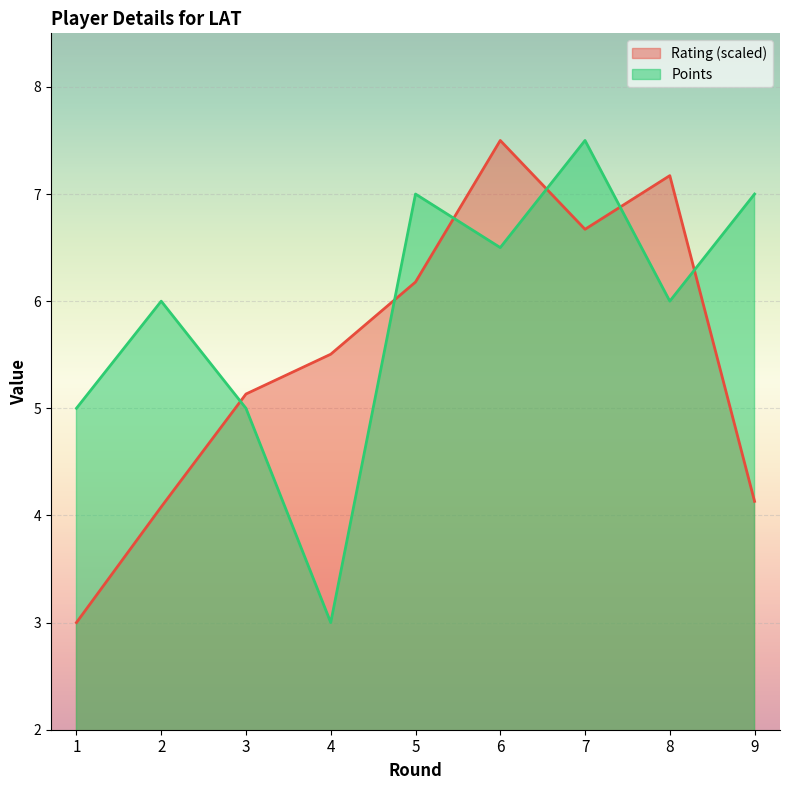

What is the smallest value displayed?

3.0